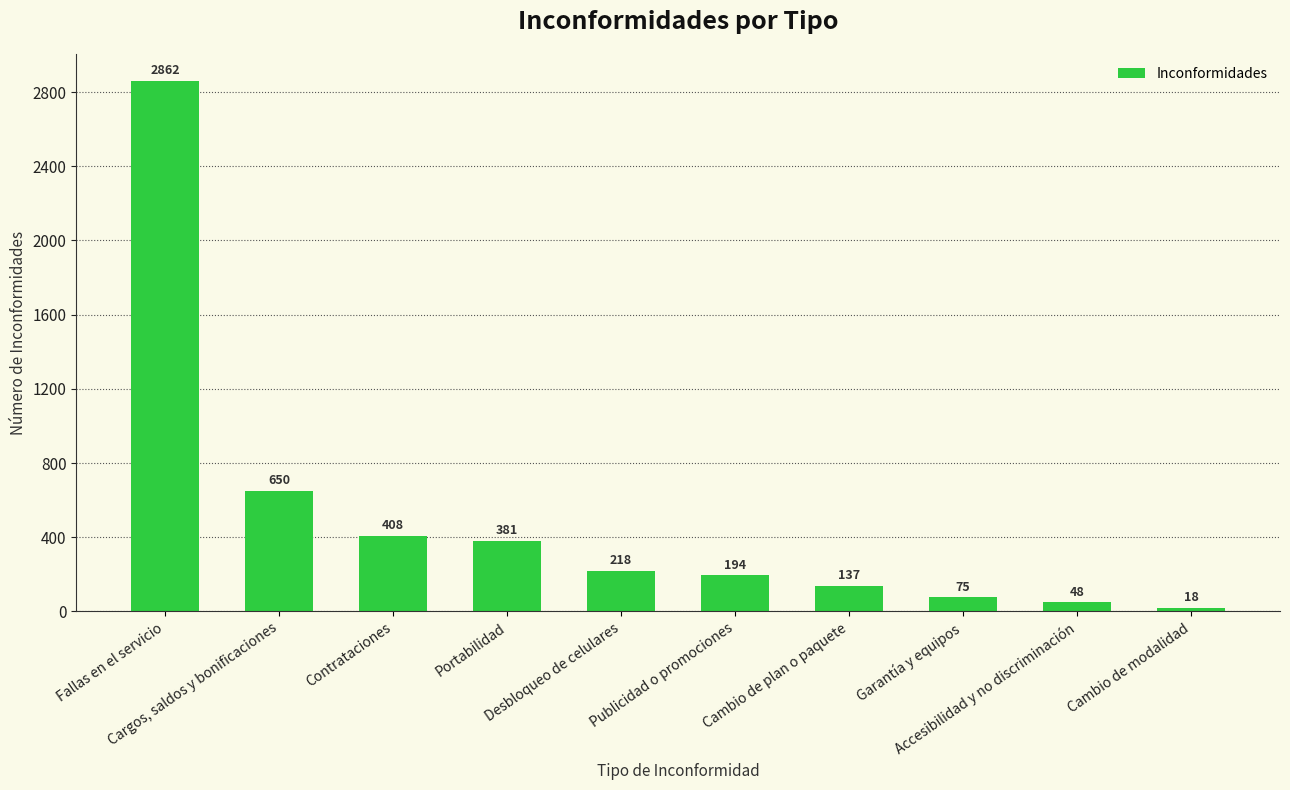

The value at Desbloqueo de celulares is 218. True or false?

True